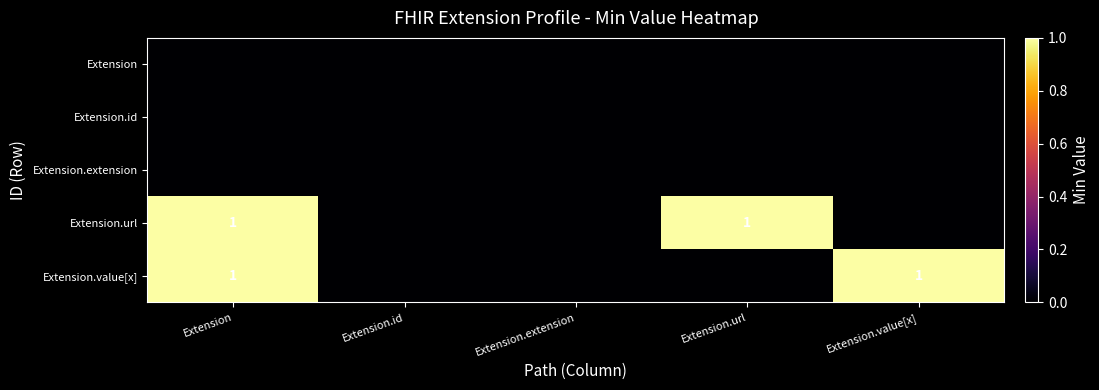

The Extension.url series shows 1 at Extension.url. True or false?

True